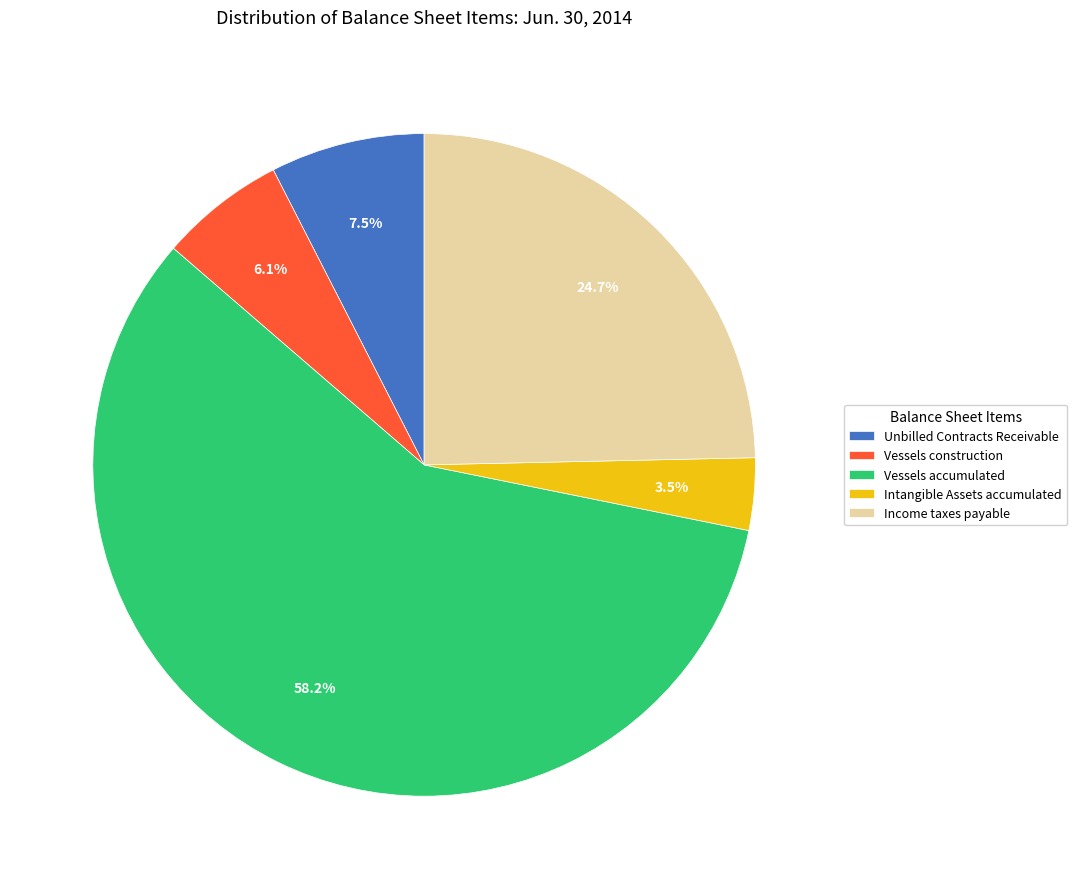

What is the largest slice in the pie chart?

Vessels accumulated